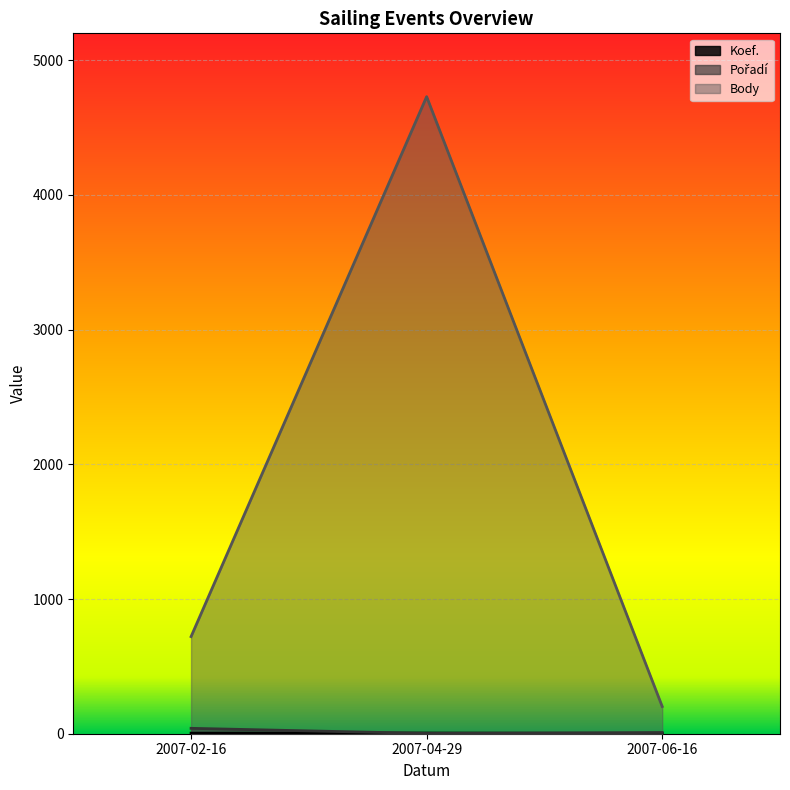

What is the label of the 3rd point from the left?

2007-06-16